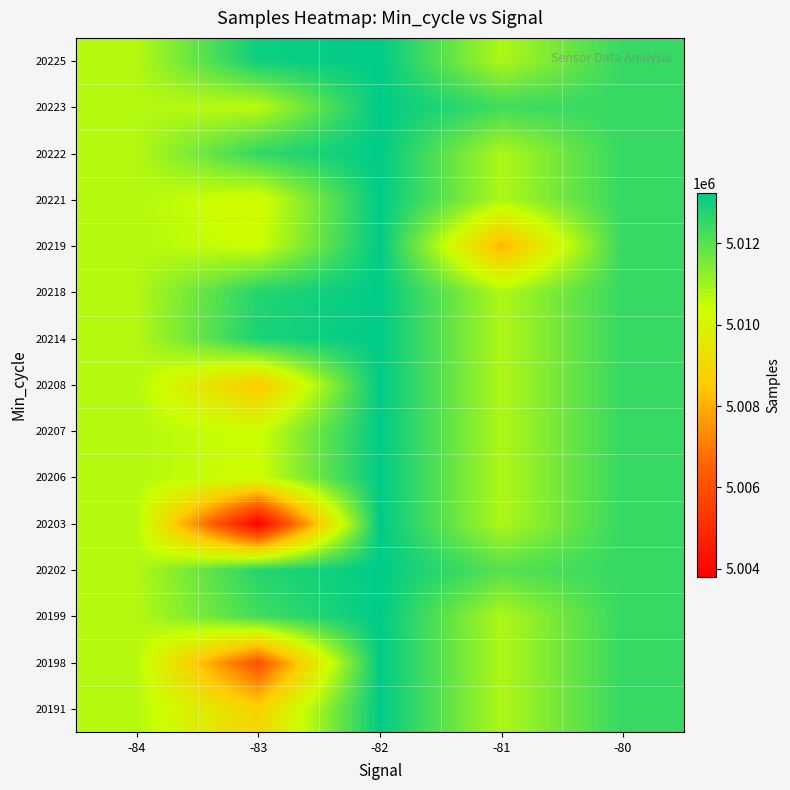

How many distinct data groups are displayed?

15